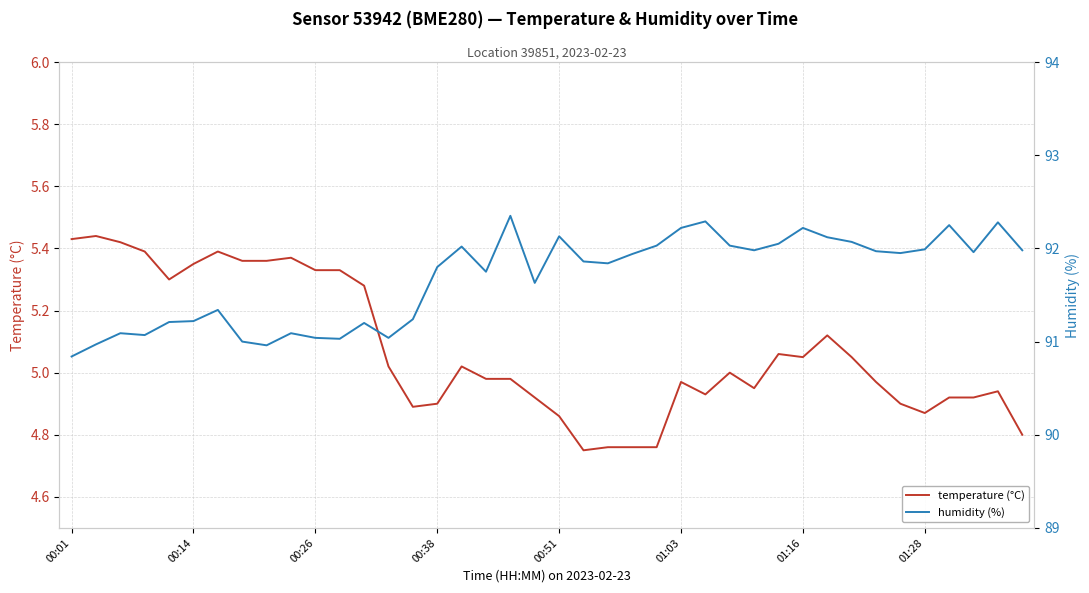

True or false: humidity (%) has a value of 92.2 at 01:03.

True